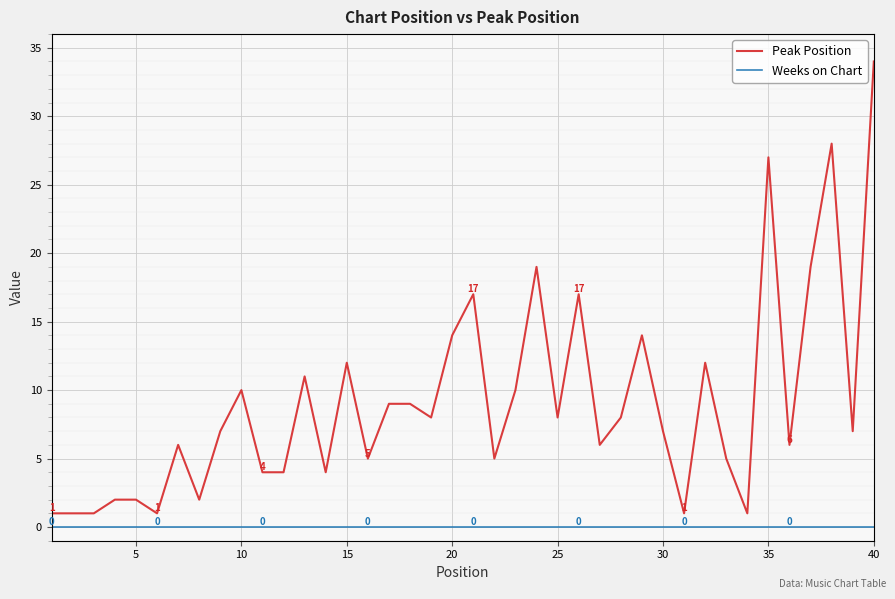

True or false: Peak Position has more than 0 points higher than both neighbors.

True